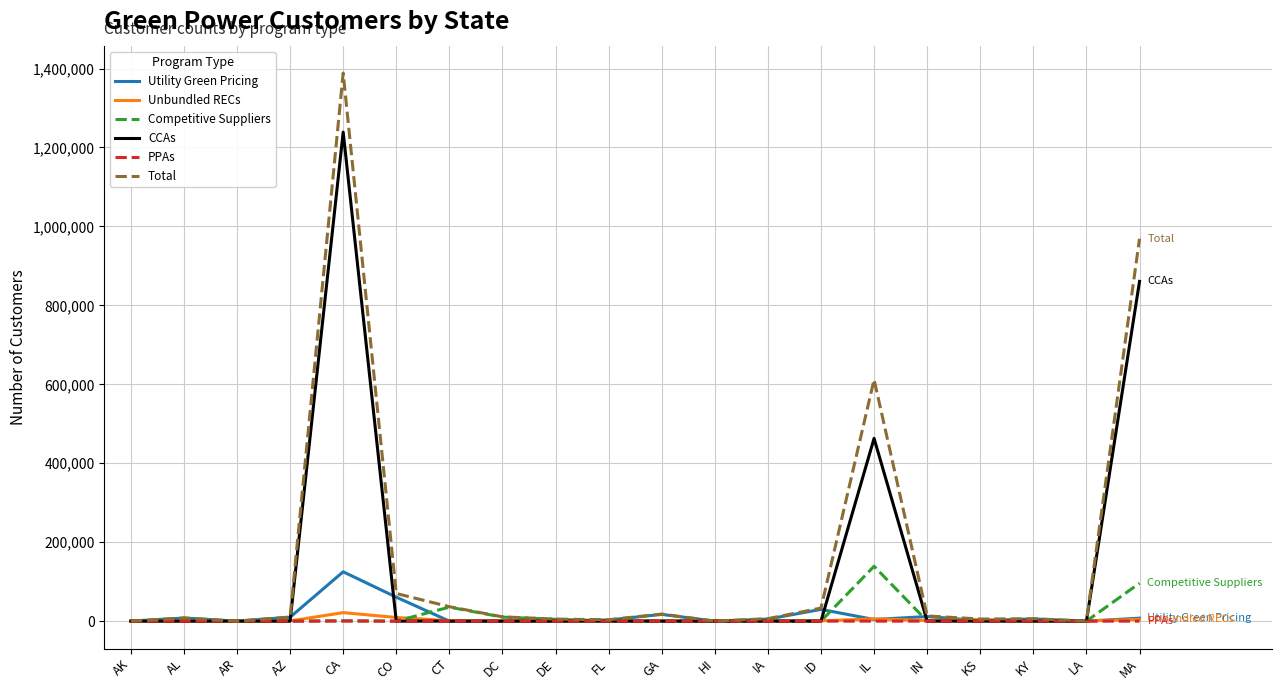

The value of Total at AL is 8047. True or false?

True